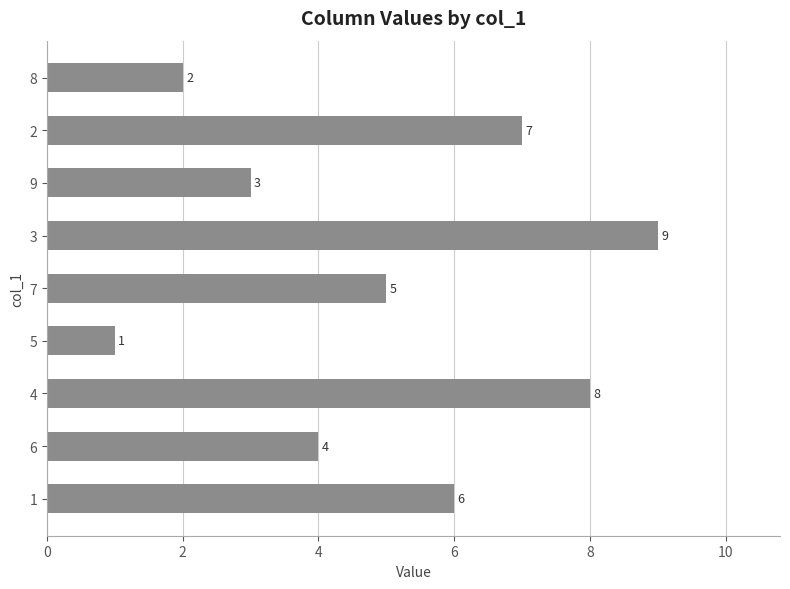

Between 4 and 1, which is larger?

4